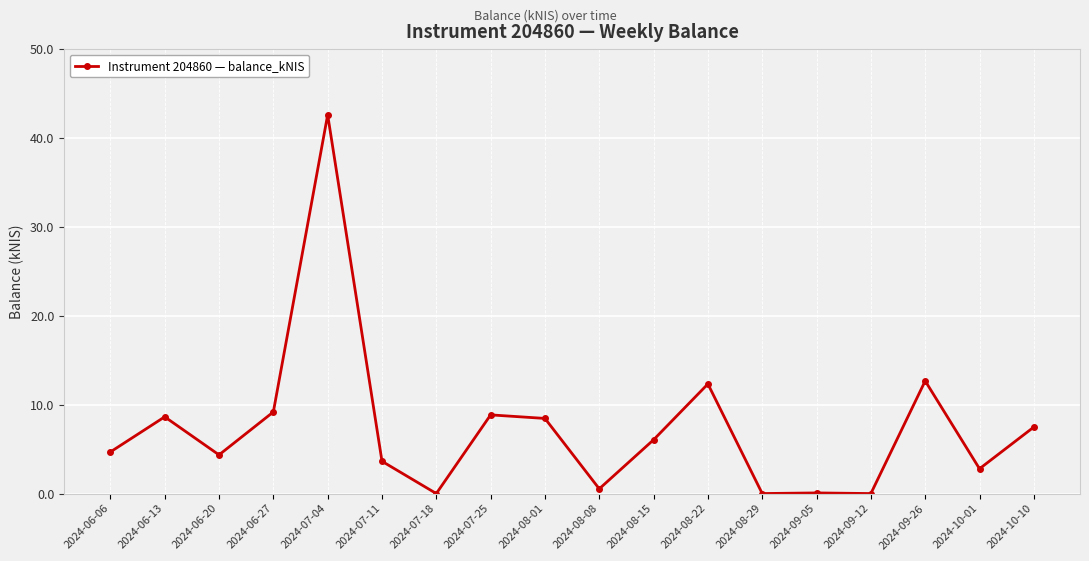

What is the change in value from 2024-07-25 to 2024-08-22?

+3.5